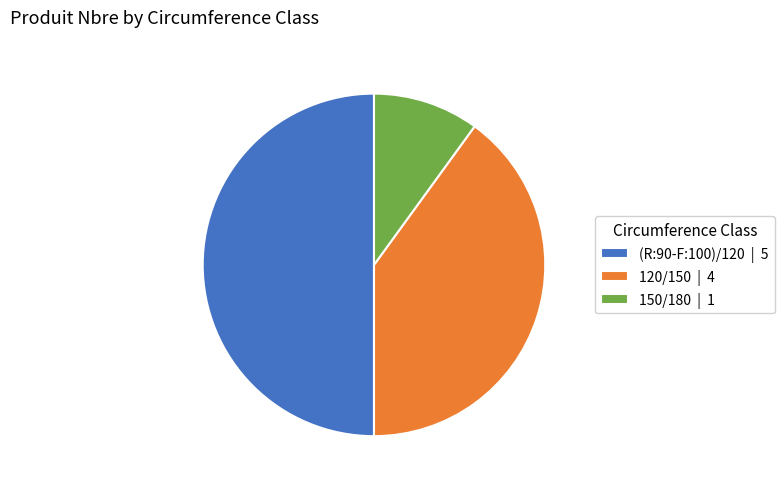

Does 150/180 | 1 represent more than half of the total?

No